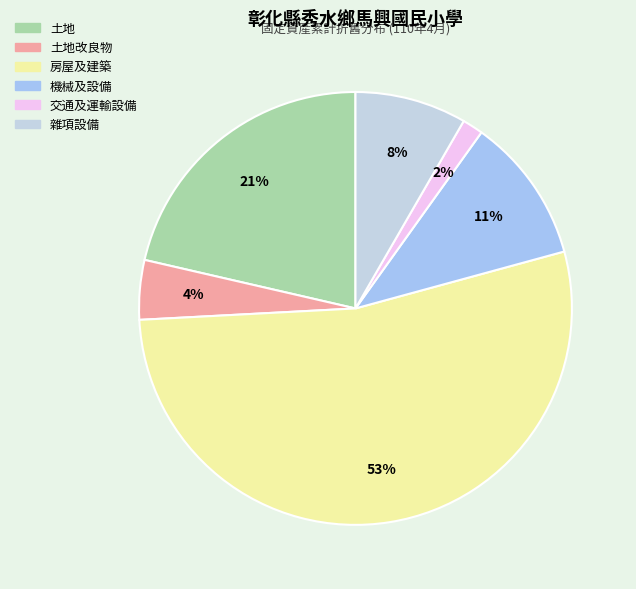

What is the smallest slice in the pie chart?

交通及運輸設備